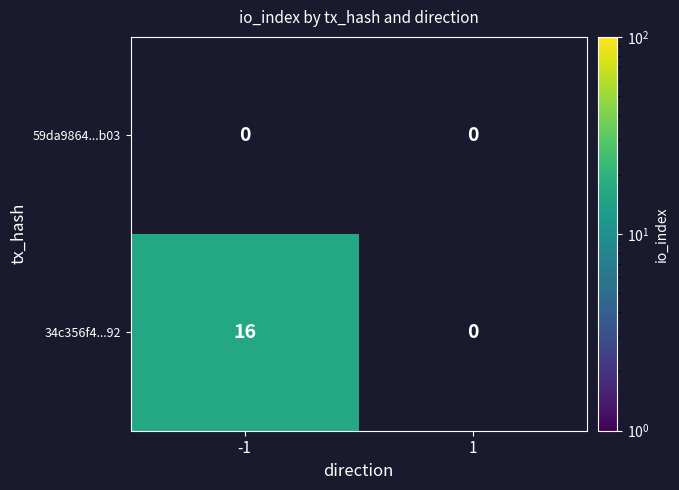

How many categories are shown in the chart?

2